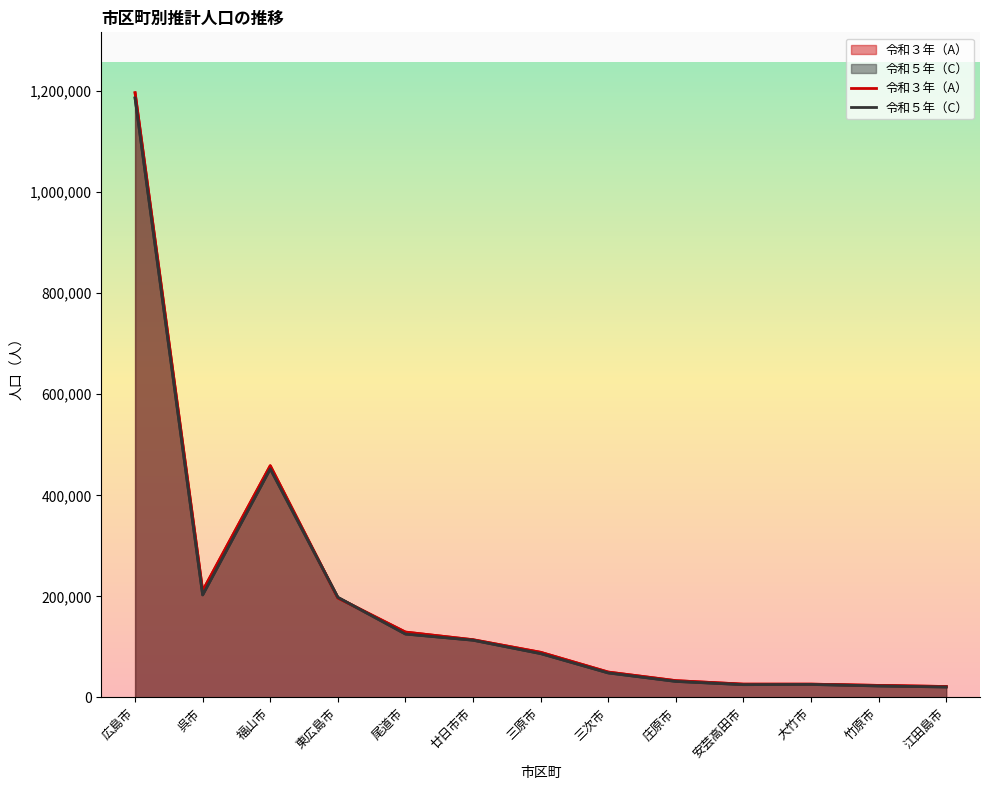

What are all the series names shown in the legend?

令和３年（A）, 令和５年（C）